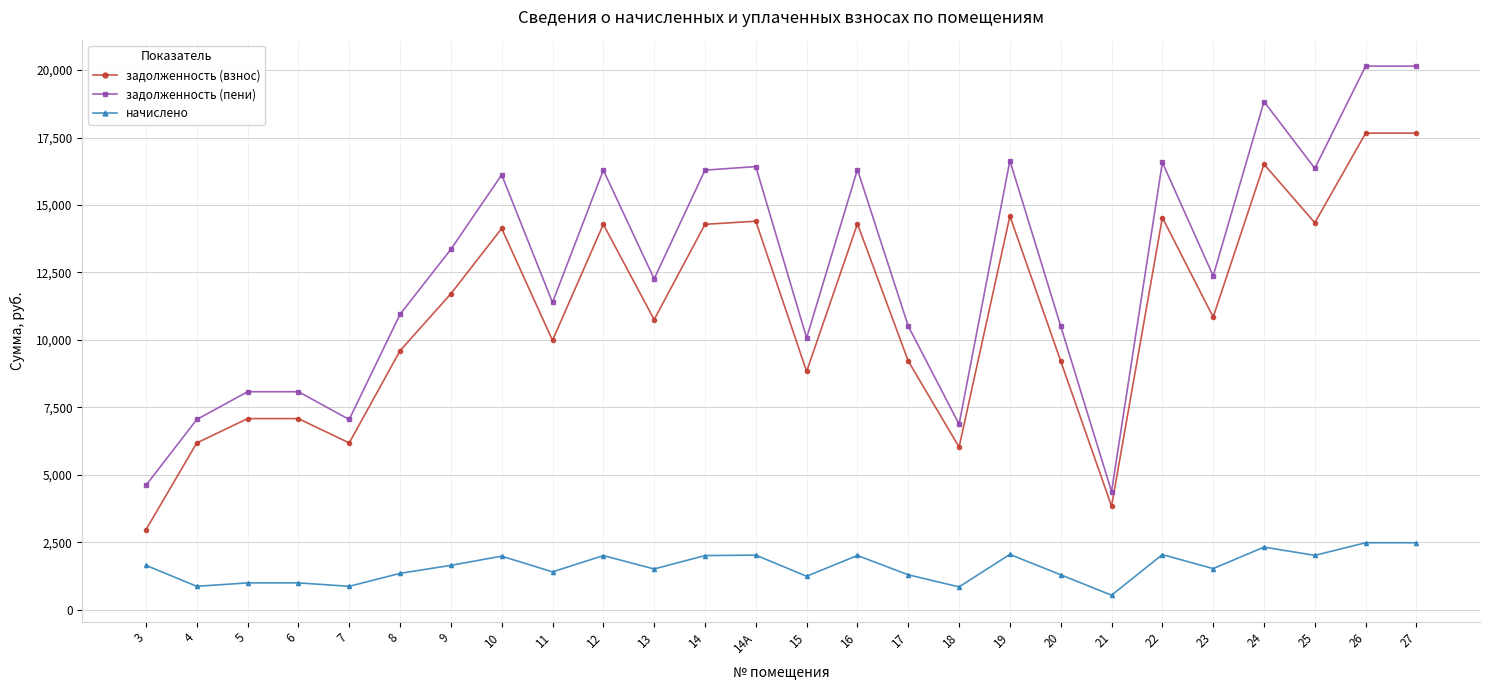

What is the maximum value shown in the chart?

20148.0